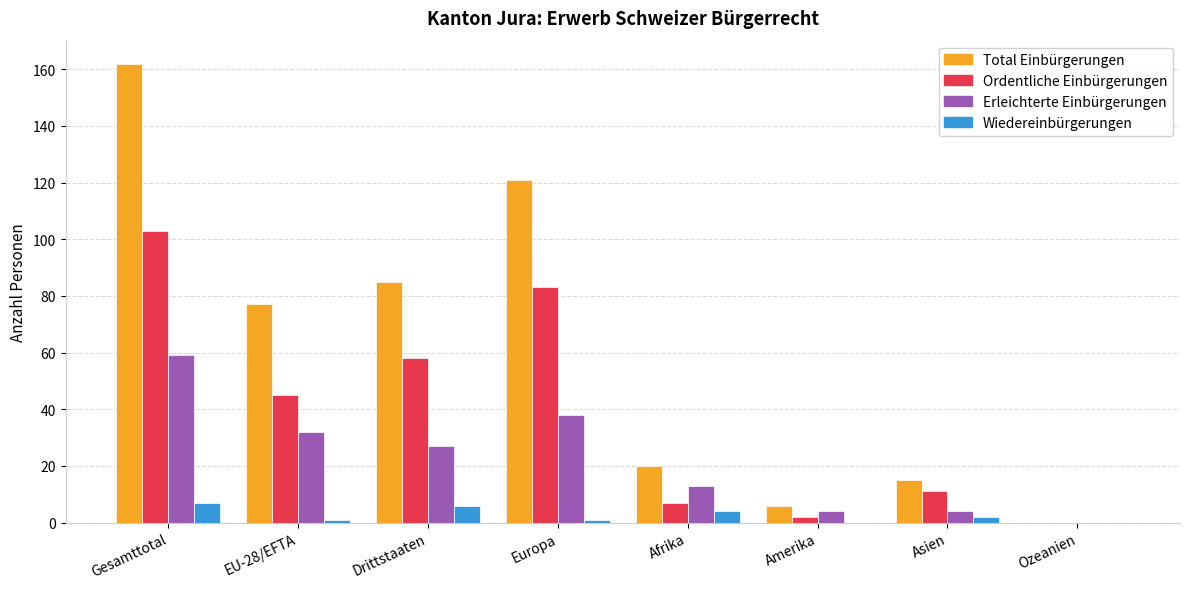

What is the total value across all series at Gesamttotal?

331